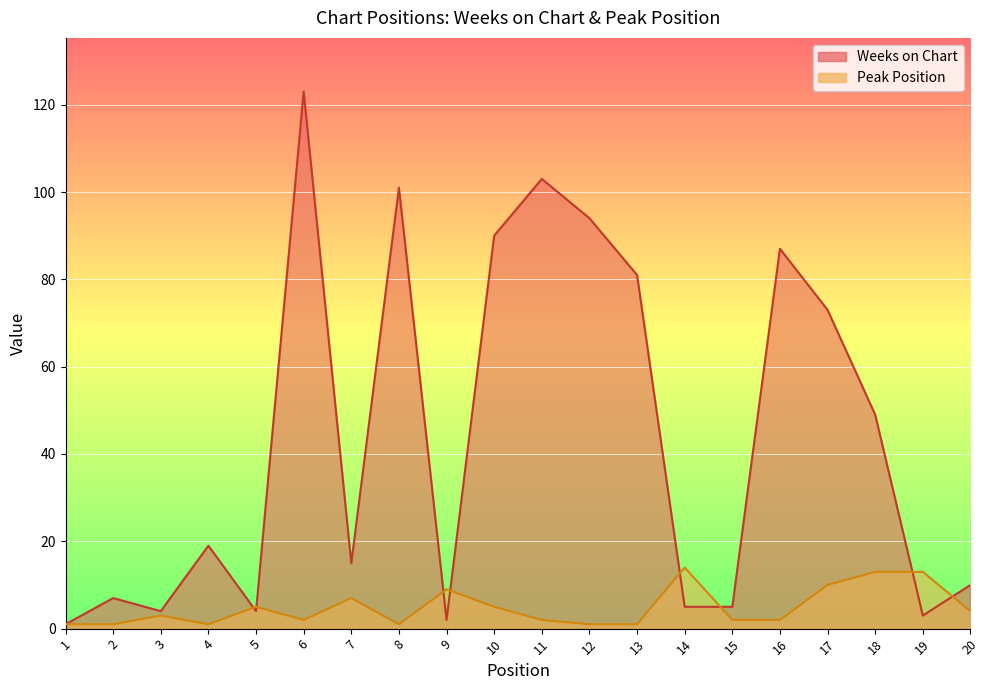

Rank the categories by Weeks on Chart value from lowest to highest.

1, 9, 19, 3, 5, 14, 15, 2, 20, 7, 4, 18, 17, 13, 16, 10, 12, 8, 11, 6